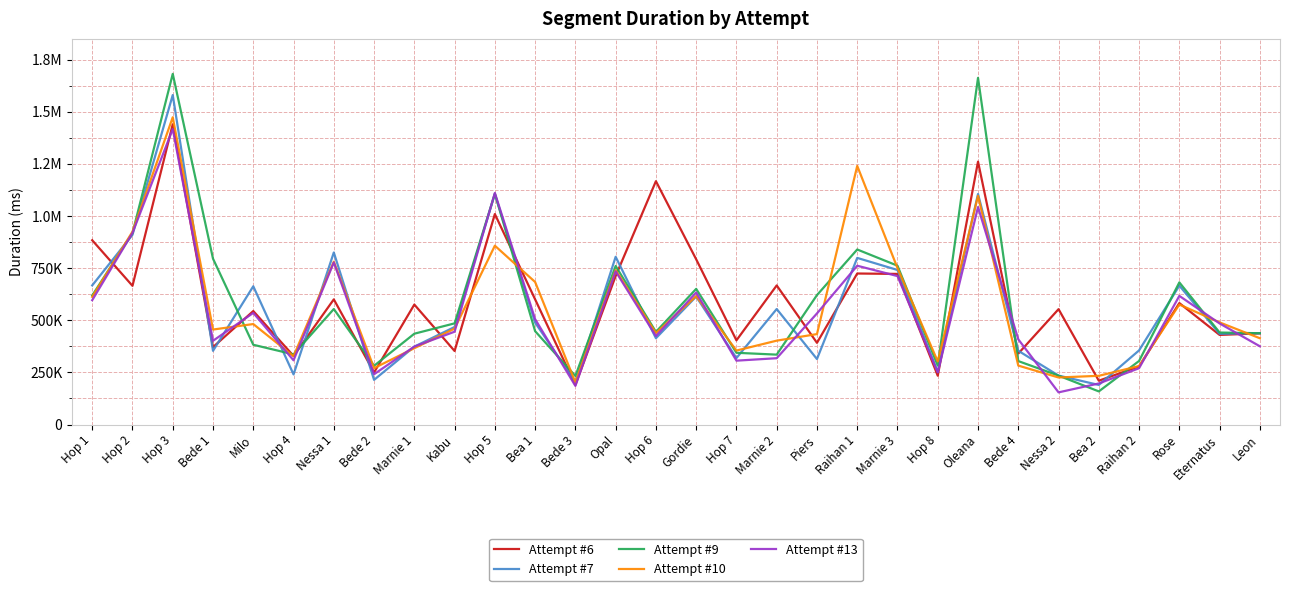

What are all the series names shown in the legend?

Attempt #6, Attempt #7, Attempt #9, Attempt #10, Attempt #13